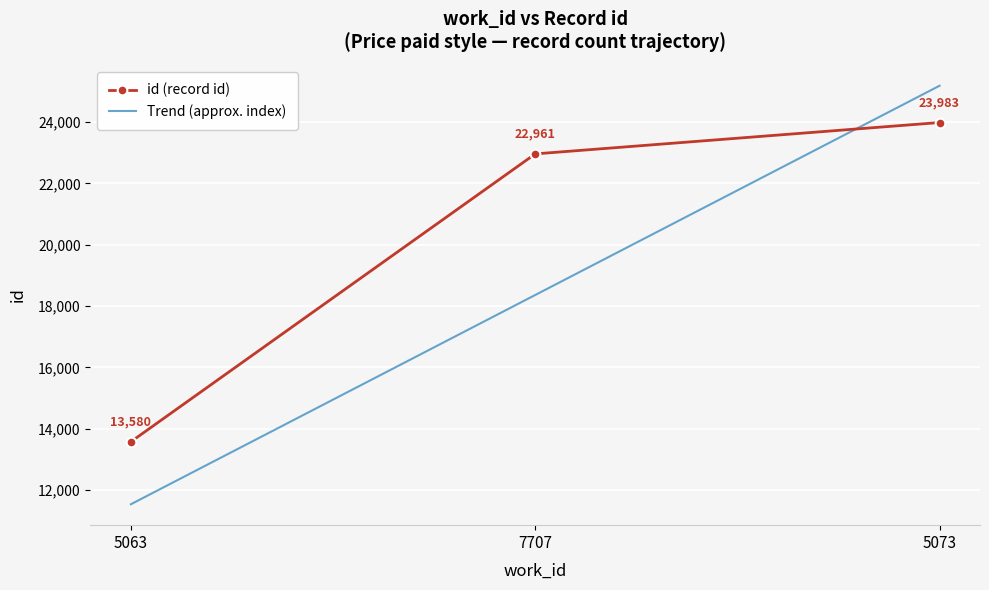

Is it true that Trend (approx. index) equals 12577.5 at 7707?

False